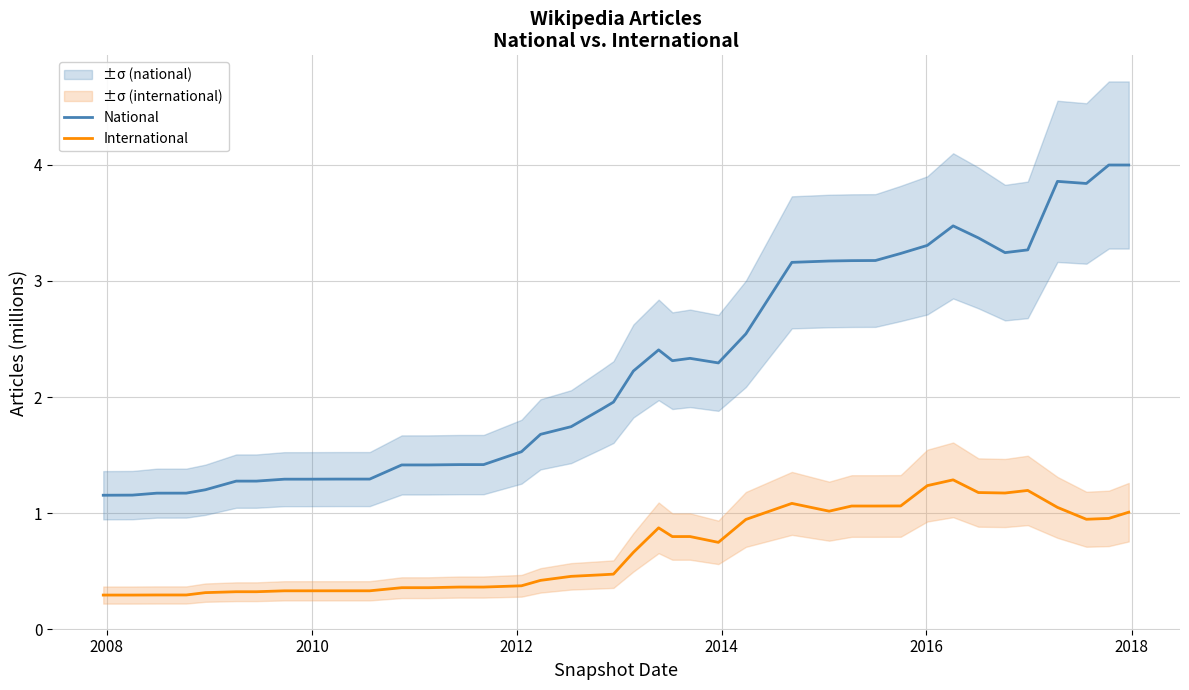

What is the value of the International point at the 32nd from the left?

1.2